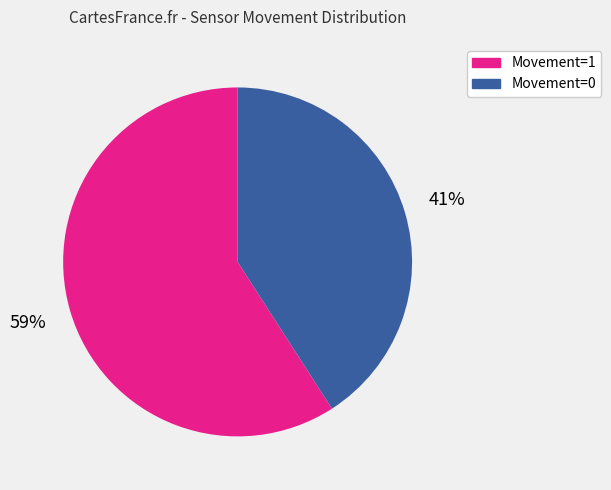

To the nearest percent, what is the difference between the largest and smallest slice percentages?

18%